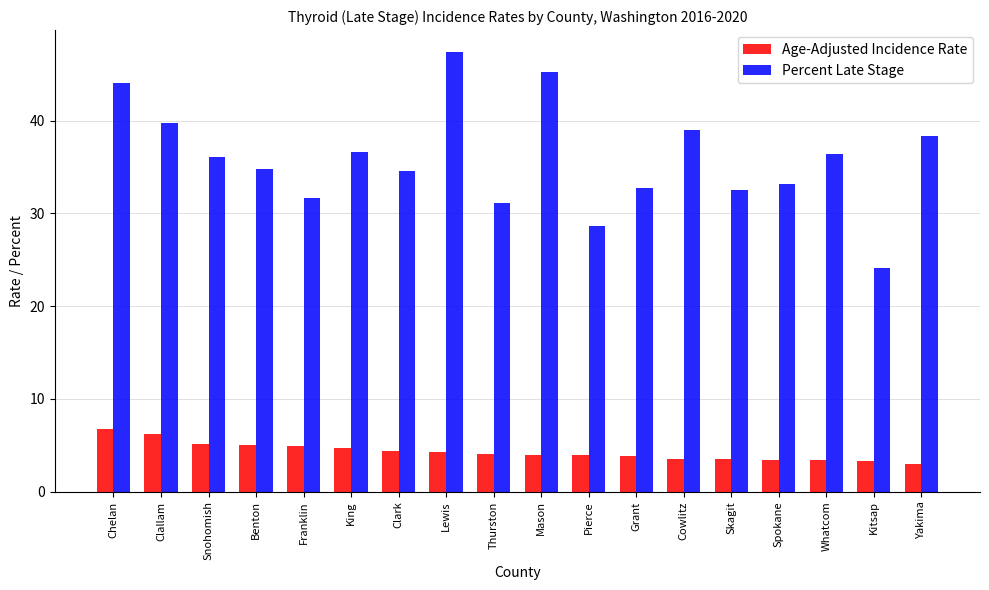

At which label does Age-Adjusted Incidence Rate first exceed 4?

Chelan